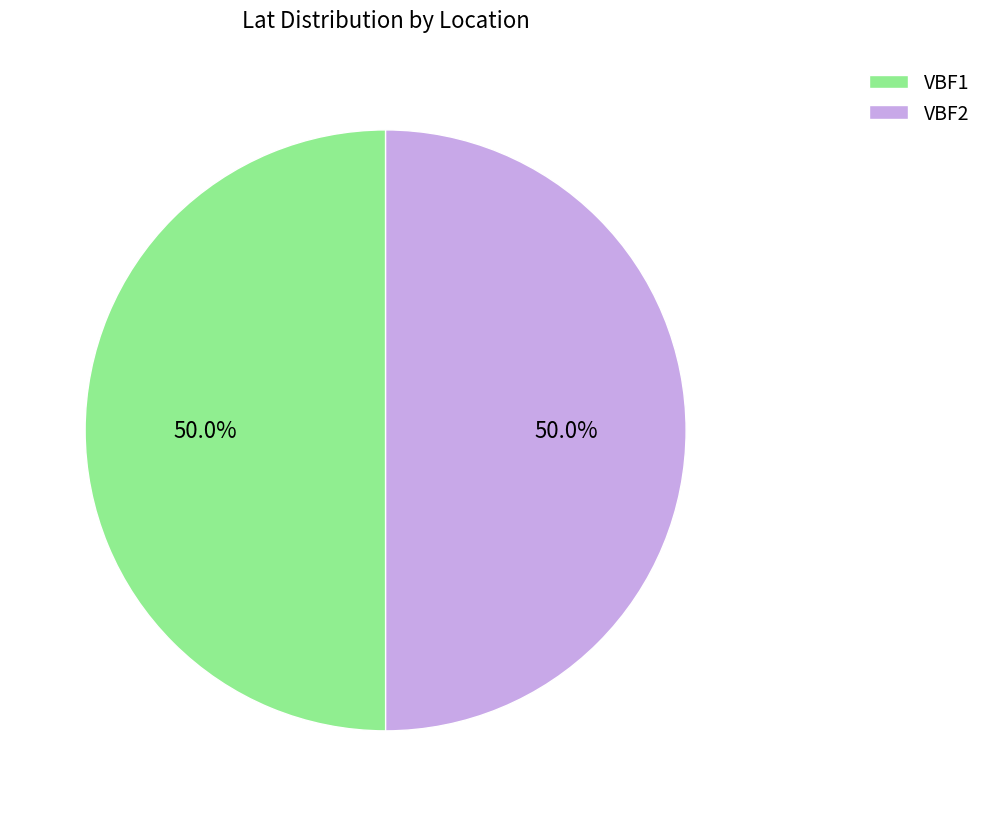

Is the sum of VBF2 and VBF1 greater than half?

Yes